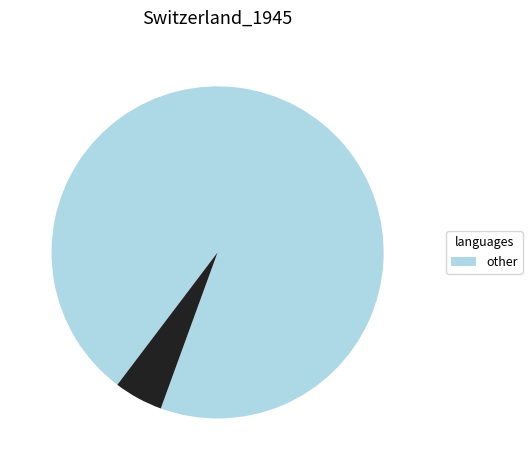

How many slices are in this pie chart?

2